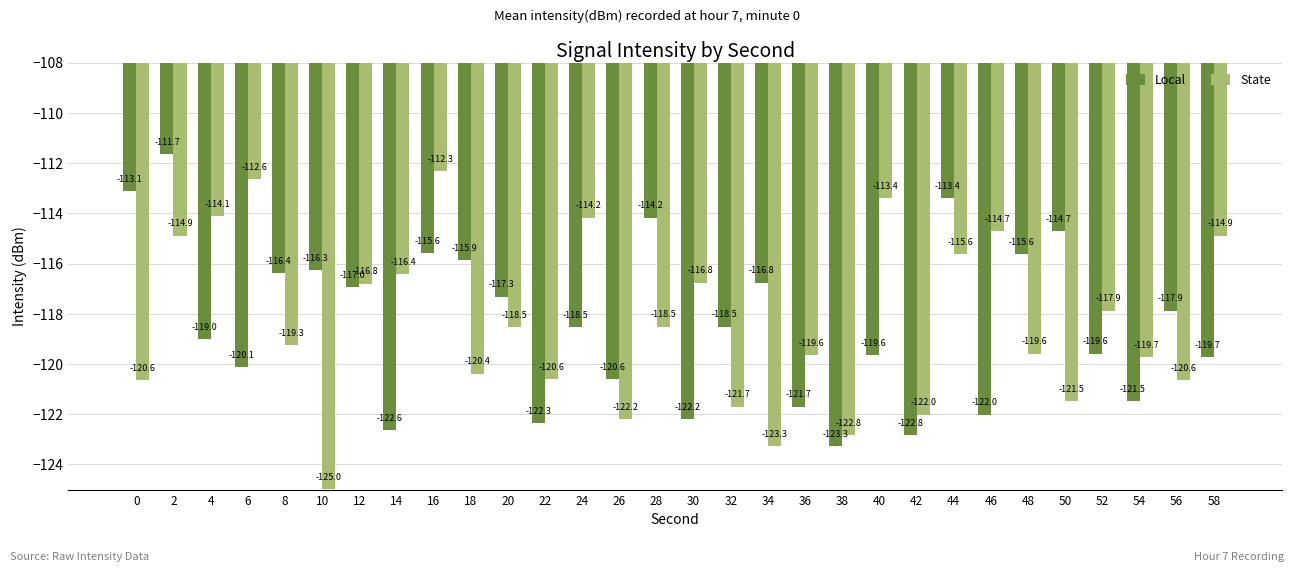

Reading left to right, transcribe all the data shown in this chart.

Local: 0=-113.1	2=-111.7	4=-119.0	6=-120.1	8=-116.4	10=-116.3	12=-117.0	14=-122.6	16=-115.6	18=-115.9	20=-117.3	22=-122.3	24=-118.5	26=-120.6	28=-114.2	30=-122.2	32=-118.5	34=-116.8	36=-121.7	38=-123.3	40=-119.6	42=-122.8	44=-113.4	46=-122.0	48=-115.6	50=-114.7	52=-119.6	54=-121.5	56=-117.9	58=-119.7
State: 0=-120.6	2=-114.9	4=-114.1	6=-112.6	8=-119.3	10=-125.0	12=-116.8	14=-116.4	16=-112.3	18=-120.4	20=-118.5	22=-120.6	24=-114.2	26=-122.2	28=-118.5	30=-116.8	32=-121.7	34=-123.3	36=-119.6	38=-122.8	40=-113.4	42=-122.0	44=-115.6	46=-114.7	48=-119.6	50=-121.5	52=-117.9	54=-119.7	56=-120.6	58=-114.9